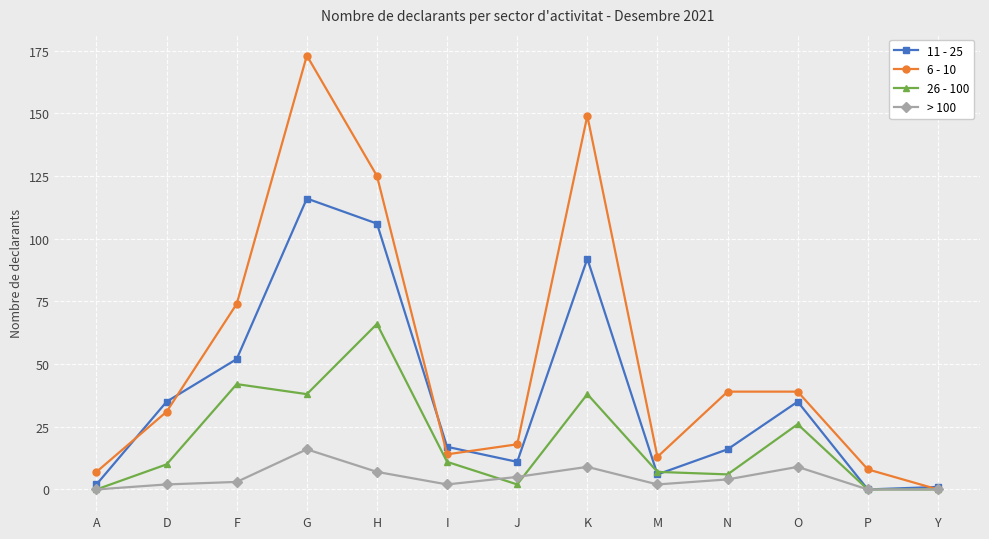

At which label does 6 - 10 reach its minimum?

Y